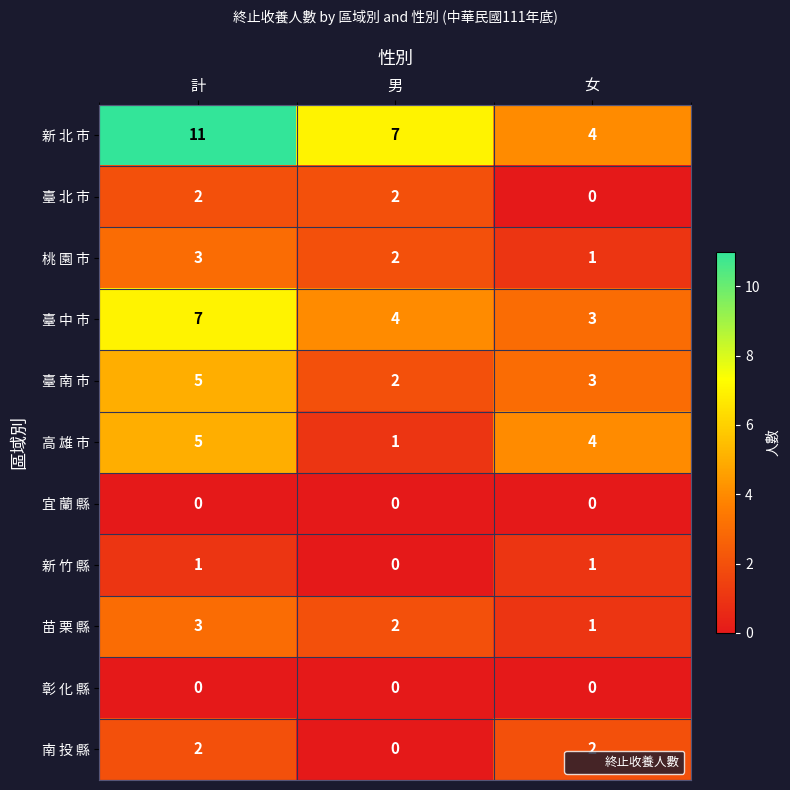

Count the 苗 栗 縣 values in the range 1 to 3.

3